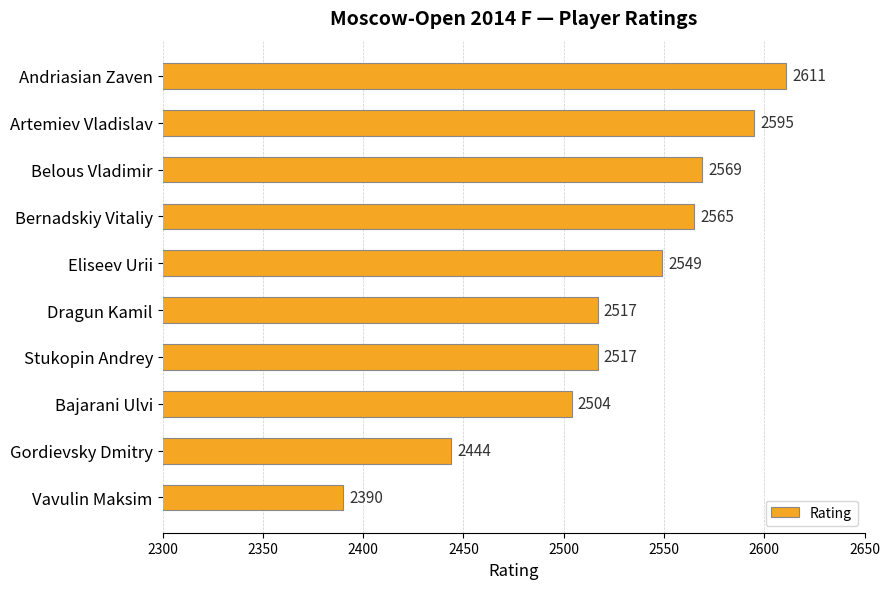

What is the change in value from Bernadskiy Vitaliy to Stukopin Andrey?

-48